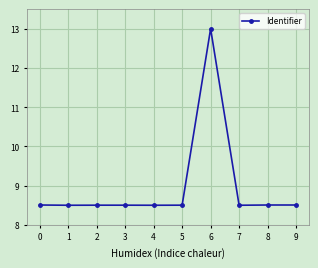

The value at 3 is 14.9. True or false?

False